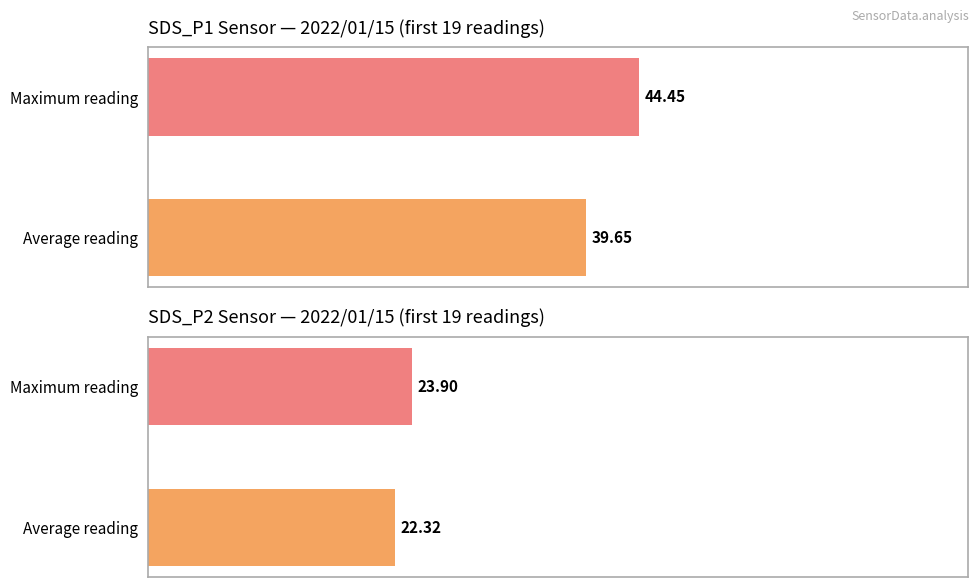

At how many categories does at least one series exceed 44?

1